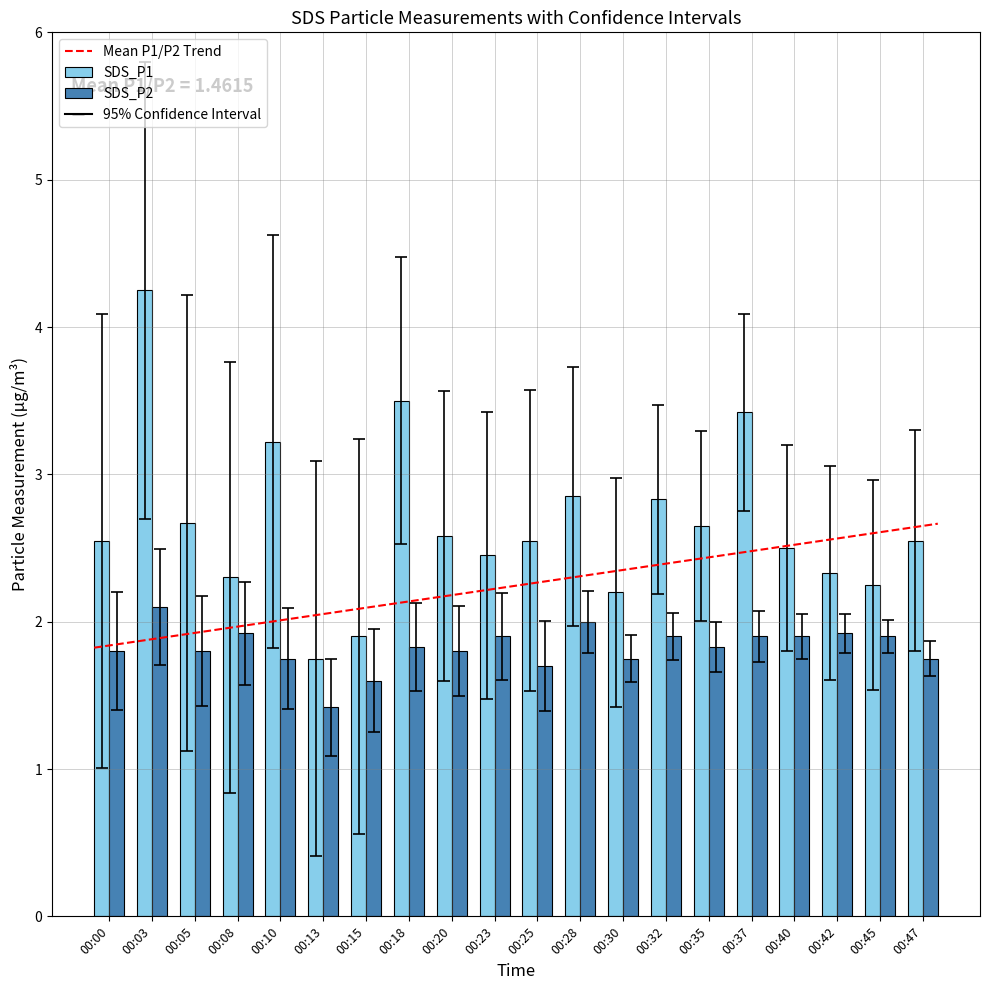

What is the total value across all series at 00:45?

4.2